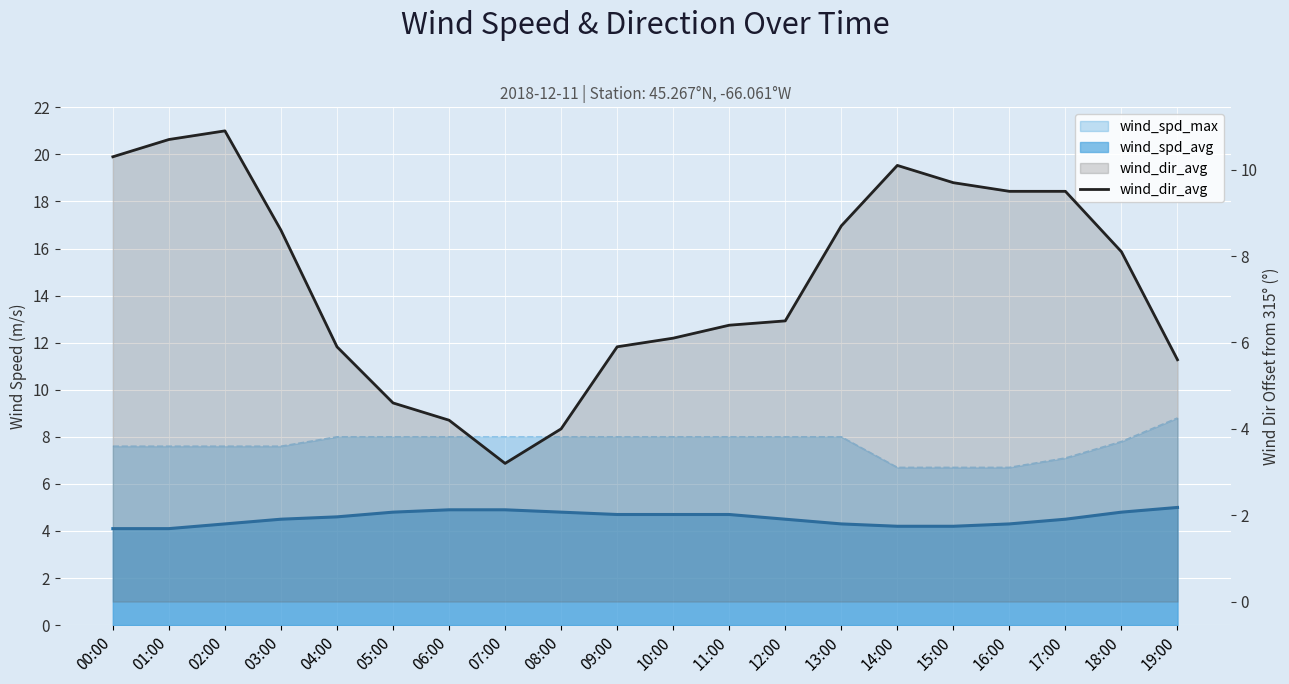

At which category does the data reach its first local peak?

02:00